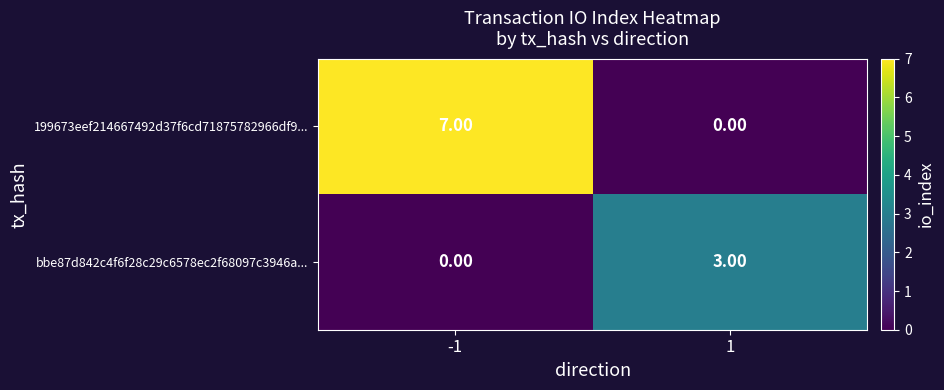

Is the value of bbe87d842c4f6f28c29c6578ec2f68097c3946a... at 1 greater than the value of 199673eef214667492d37f6cd71875782966df9... at -1?

No